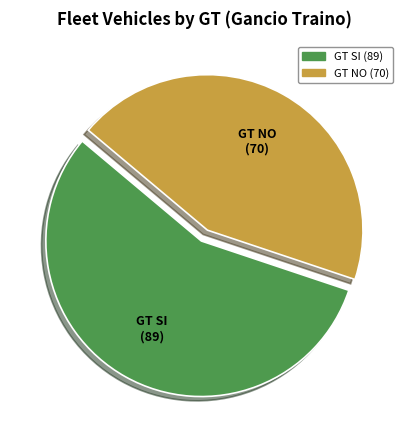

Is there any slice that represents more than half of the pie?

Yes